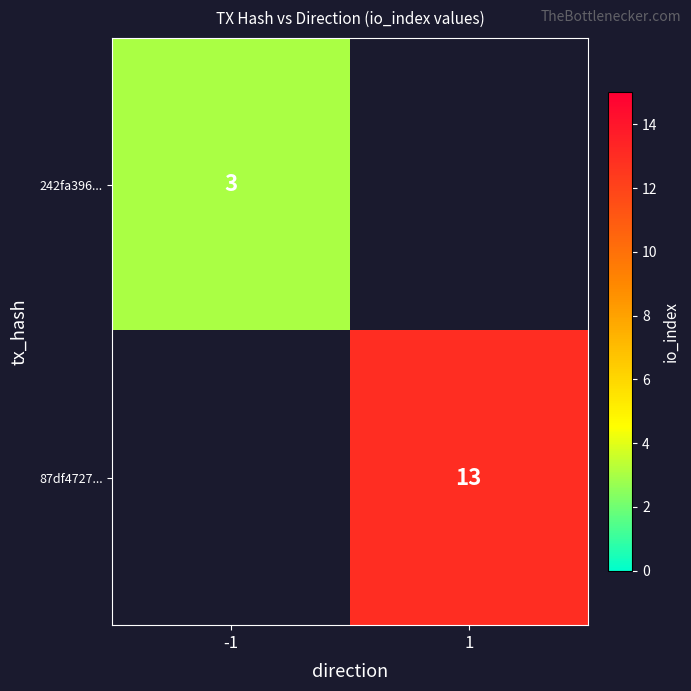

The value of 87df4727... at 1 is 17.7. True or false?

False